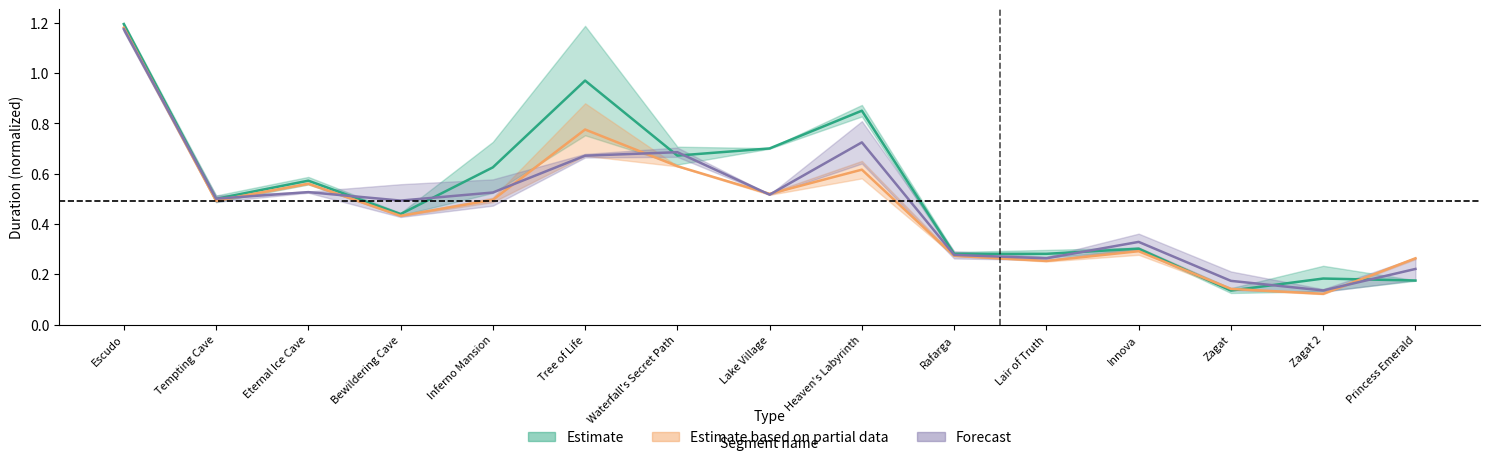

What position from the left is Tempting Cave?

2